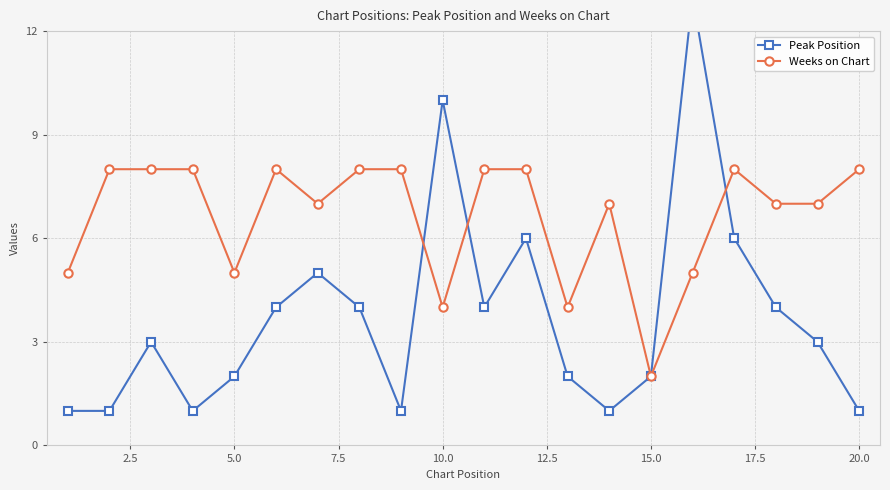

Which series has the widest spread of values?

Peak Position